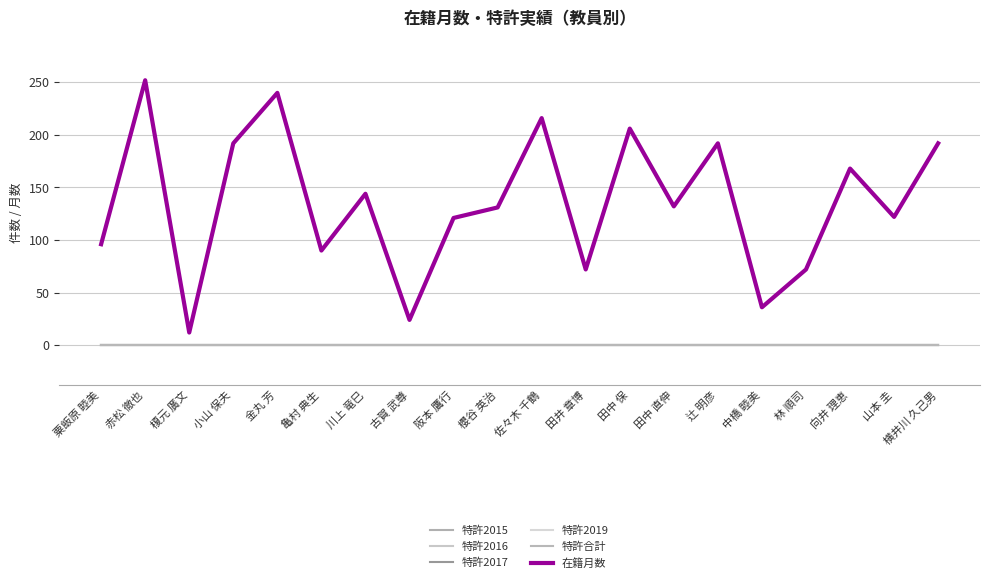

Is the value of 特許2015 at 横井川 久己男 greater than the value of 特許合計 at 粟飯原 睦美?

No